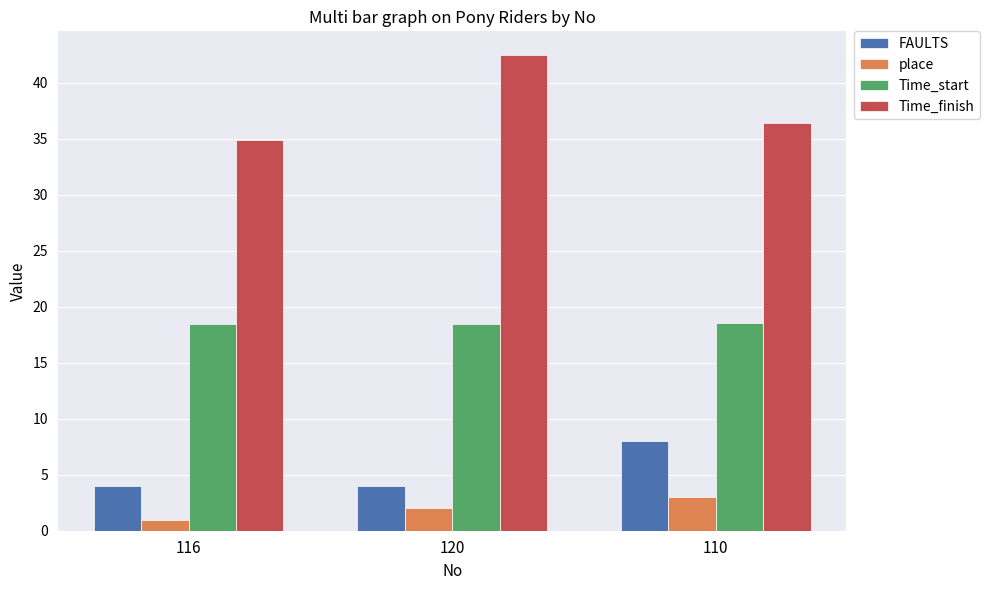

True or false: Time_finish has a value of 36.4 at 110.

True